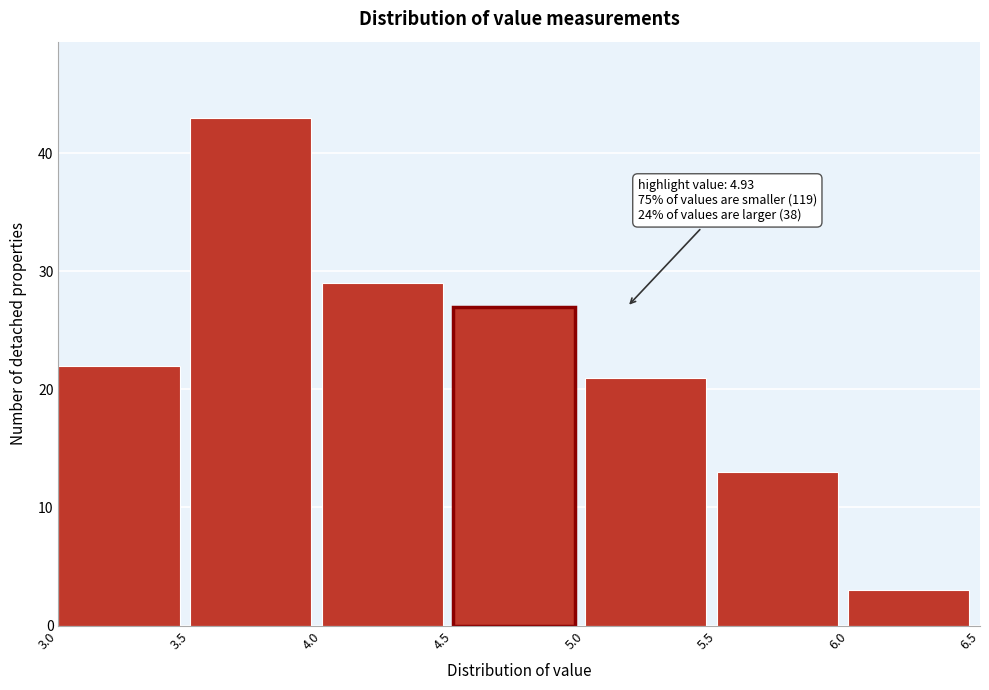

Which range on the x-axis has the tallest bar?

3.5 to 4.0